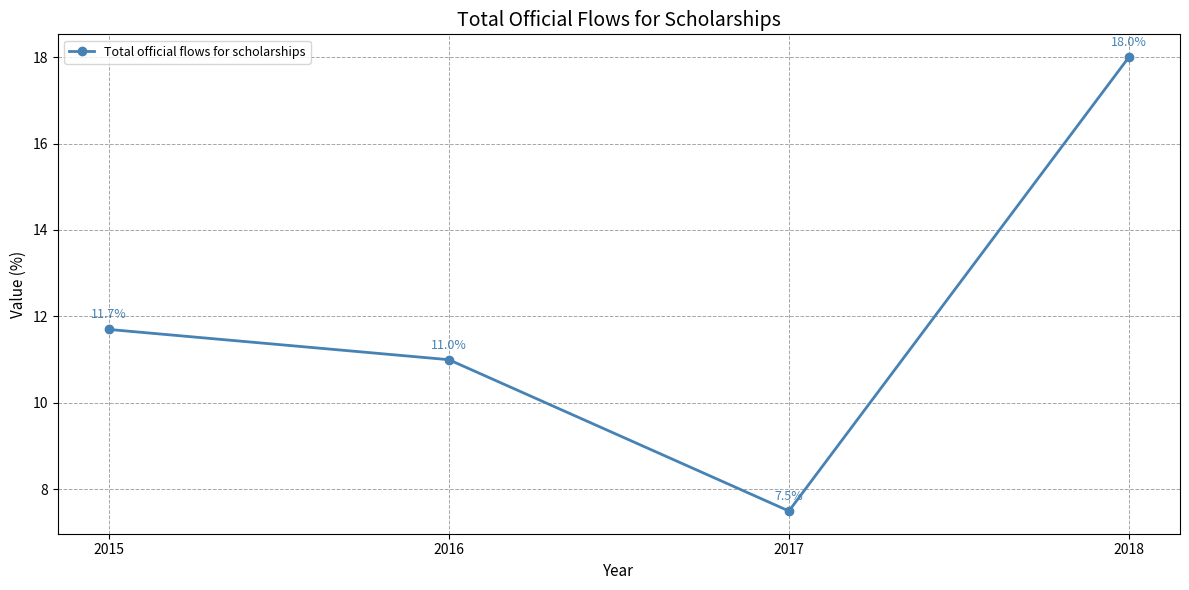

What is the difference between the values at 2017 and 2015?

4.2